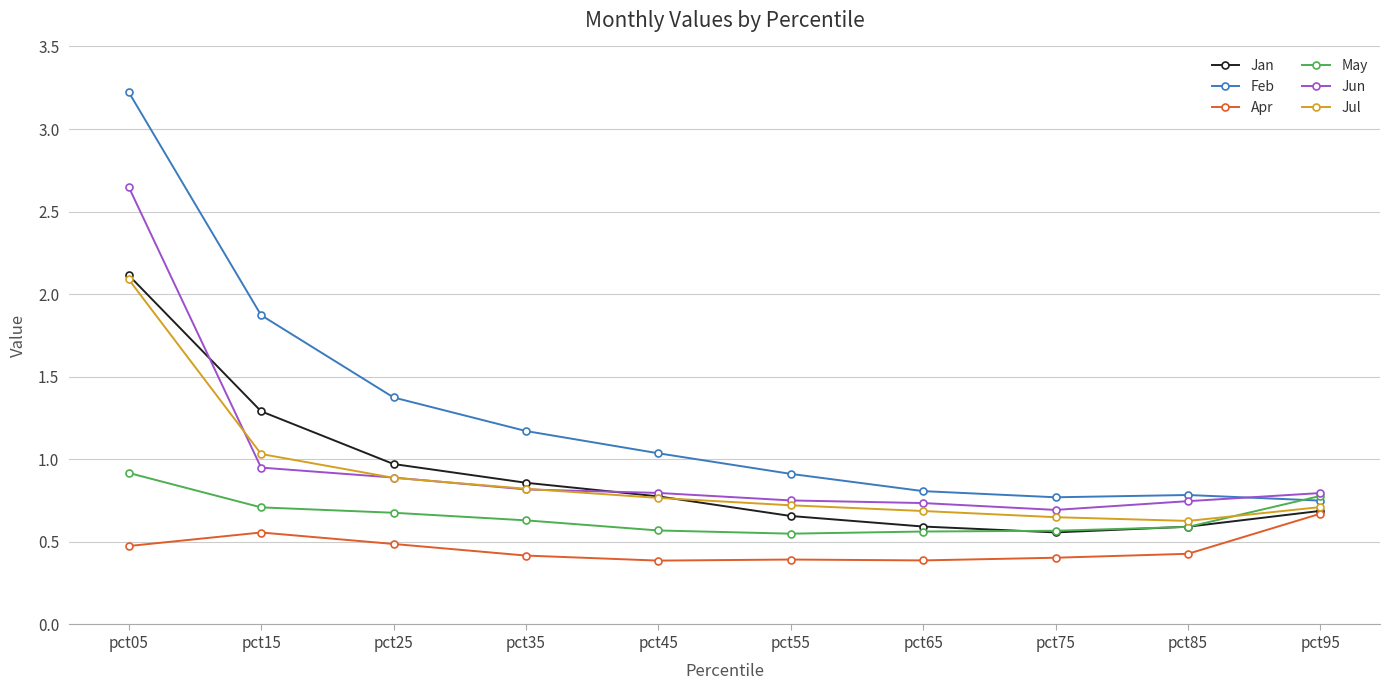

In Jan, how many points are lower than both neighbors (excluding endpoints)?

1